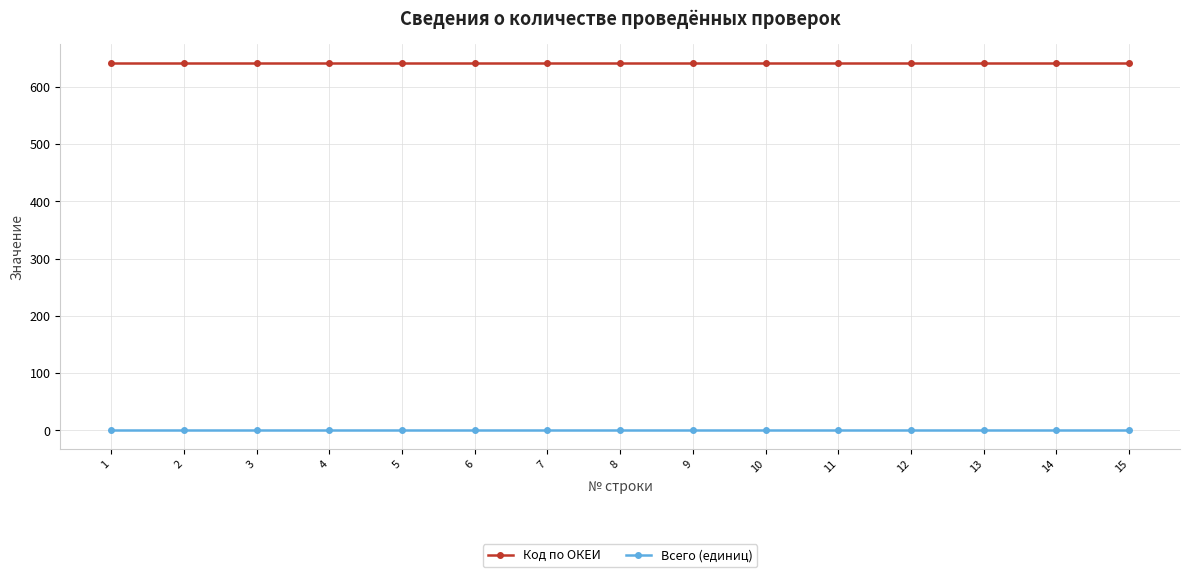

What is the maximum value shown in the chart?

642